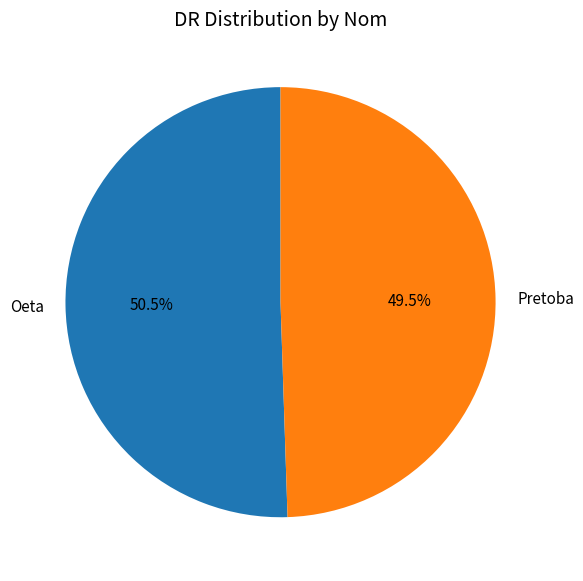

What is the majority slice?

Oeta